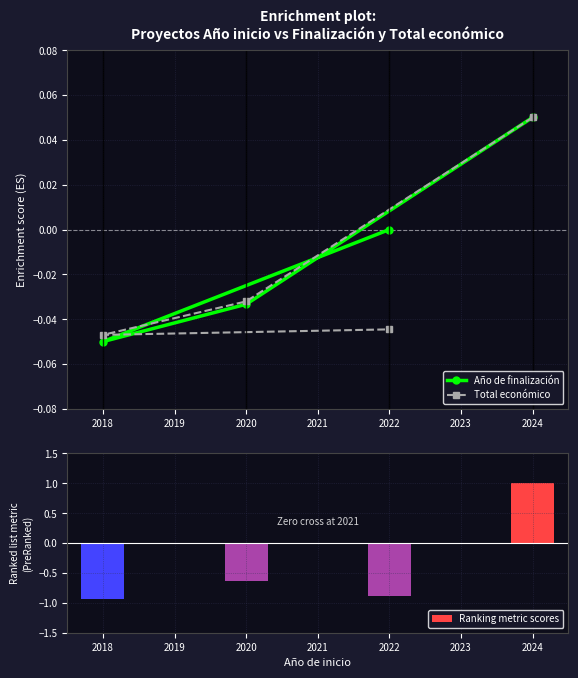

Where is Ranking metric scores nearest to the value 0?

2020